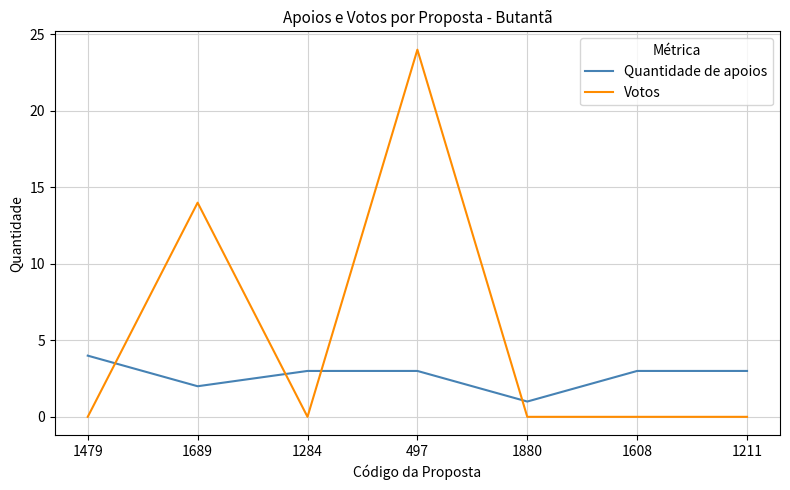

At which category does the chart reach its peak across all series?

497